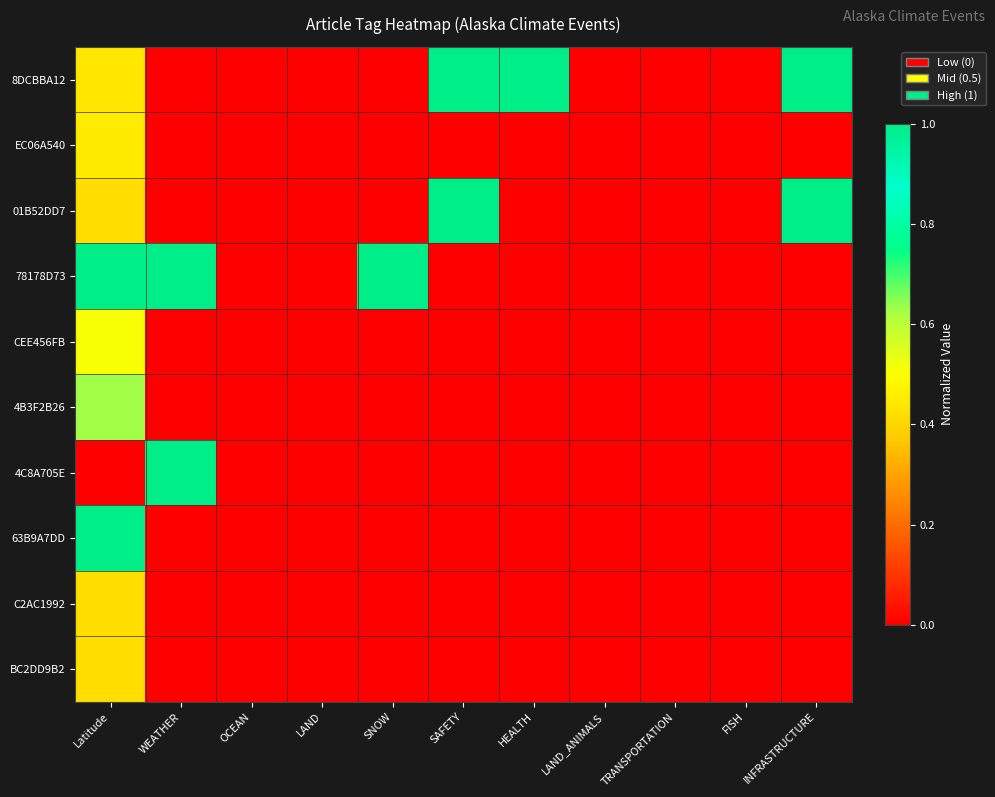

How many data points does each series have?

11